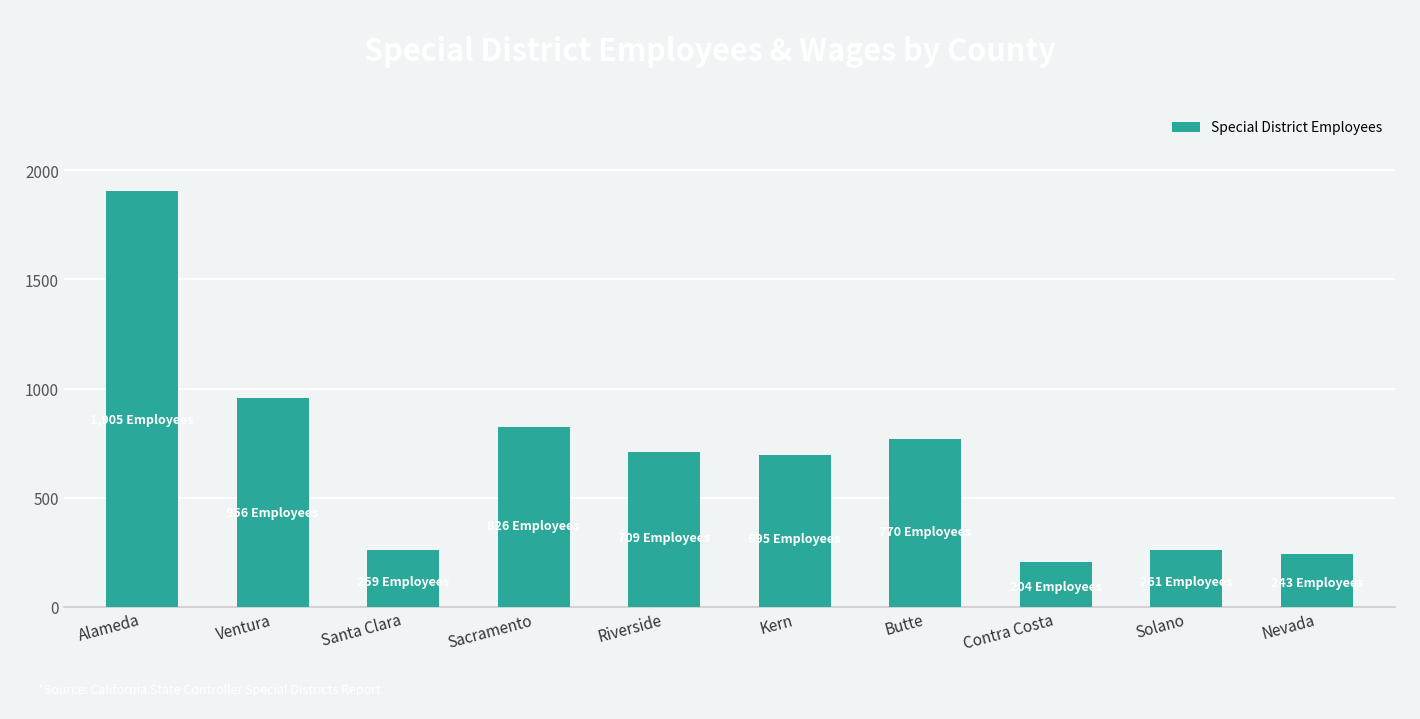

How many series are shown in this chart?

1